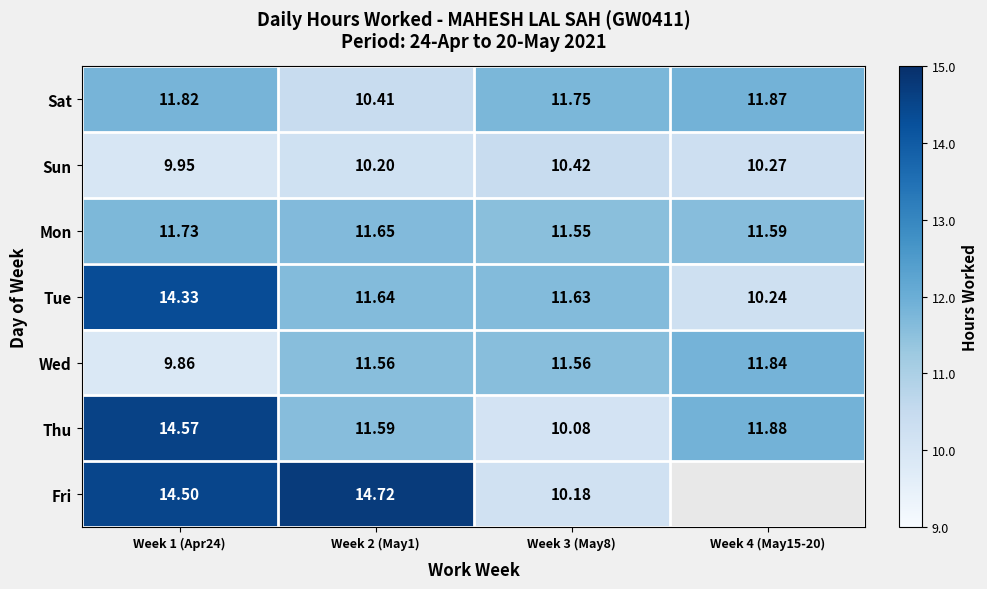

What is the average value of the Mon series?

11.6